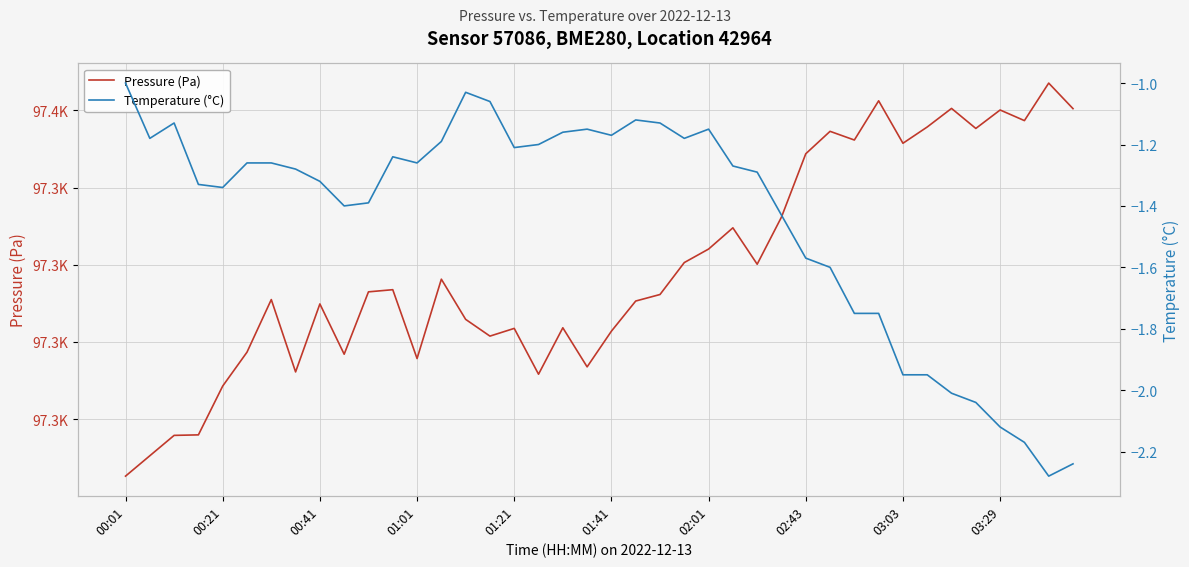

Reading right to left, list all the values displayed in this chart.

Pressure (Pa): 97360.4	97367.1	97357.3	97360.1	97355.3	97360.5	97355.7	97351.5	97362.5	97352.3	97354.6	97348.8	97332.3	97320.1	97329.6	97324.1	97320.6	97312.3	97310.6	97302.8	97293.5	97303.7	97291.6	97303.5	97301.5	97305.8	97316.2	97295.7	97313.5	97313.0	97296.8	97309.8	97292.2	97311.0	97297.3	97288.6	97275.9	97275.8	97270.5	97265.2
Temperature (°C): -2.2	-2.3	-2.2	-2.1	-2.0	-2.0	-1.9	-1.9	-1.8	-1.8	-1.6	-1.6	-1.4	-1.3	-1.3	-1.1	-1.2	-1.1	-1.1	-1.2	-1.1	-1.2	-1.2	-1.2	-1.1	-1.0	-1.2	-1.3	-1.2	-1.4	-1.4	-1.3	-1.3	-1.3	-1.3	-1.3	-1.3	-1.1	-1.2	-1.0